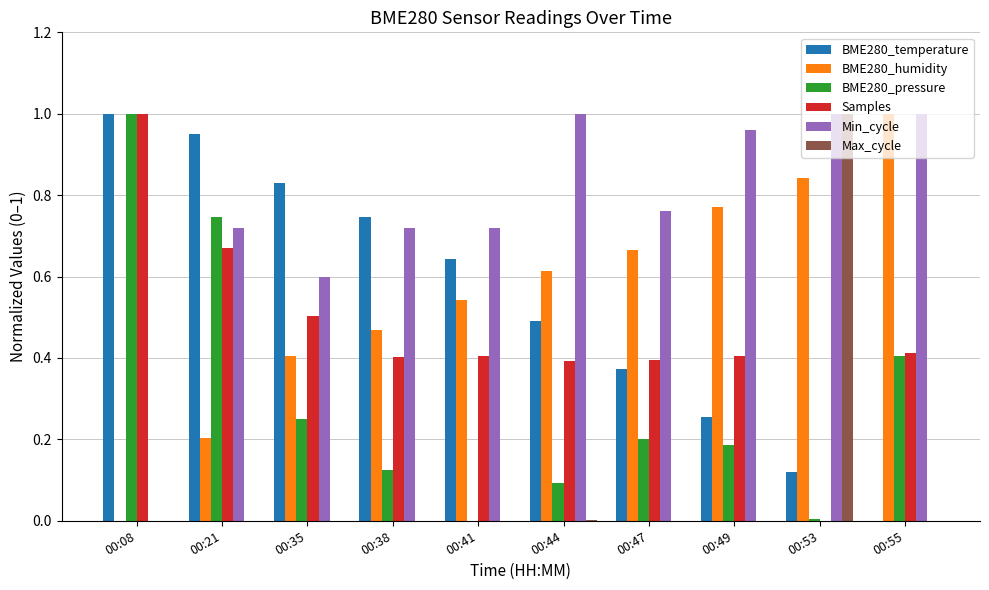

How many Samples values are between 0 and 1?

10